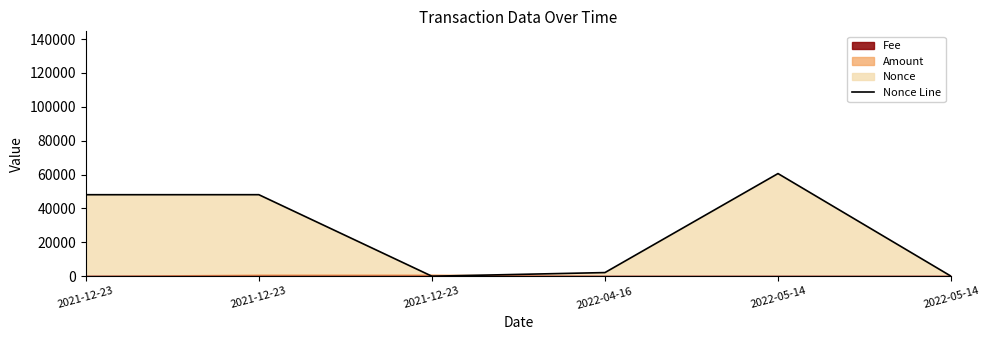

Which label corresponds to the smallest value in the chart?

2021-12-23